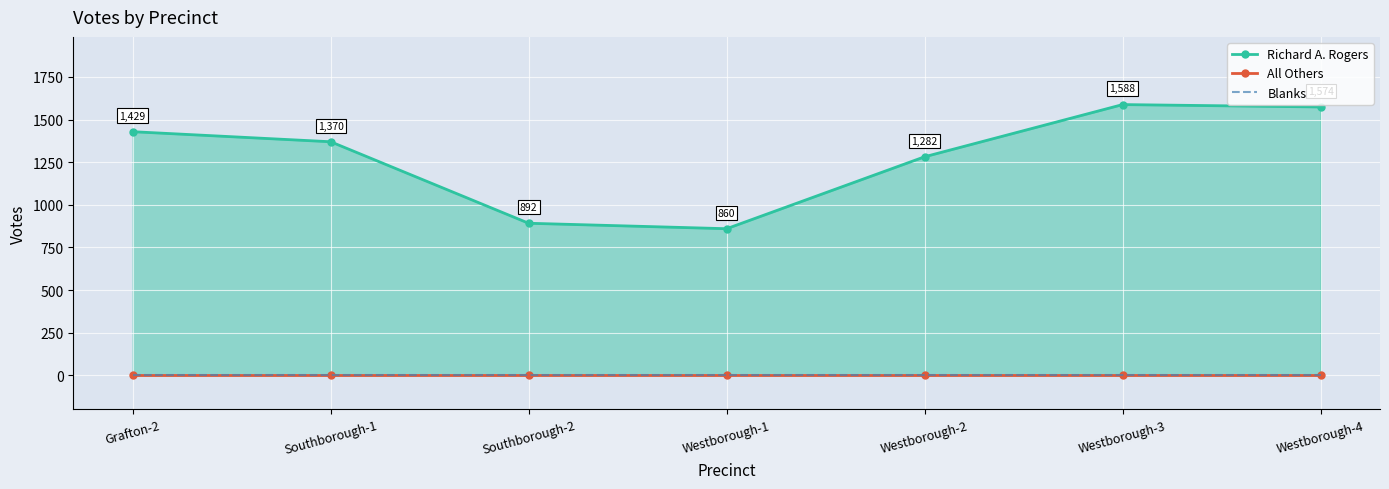

At which category does the chart reach its minimum across all series?

Grafton-2